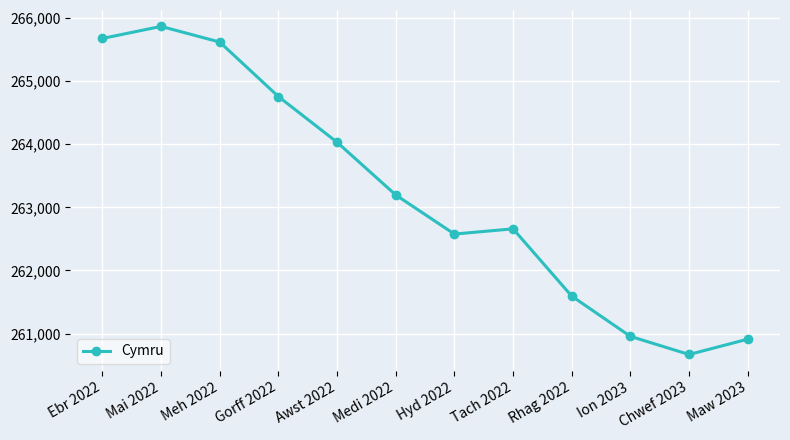

Where is the data nearest to the value 263268?

Medi 2022